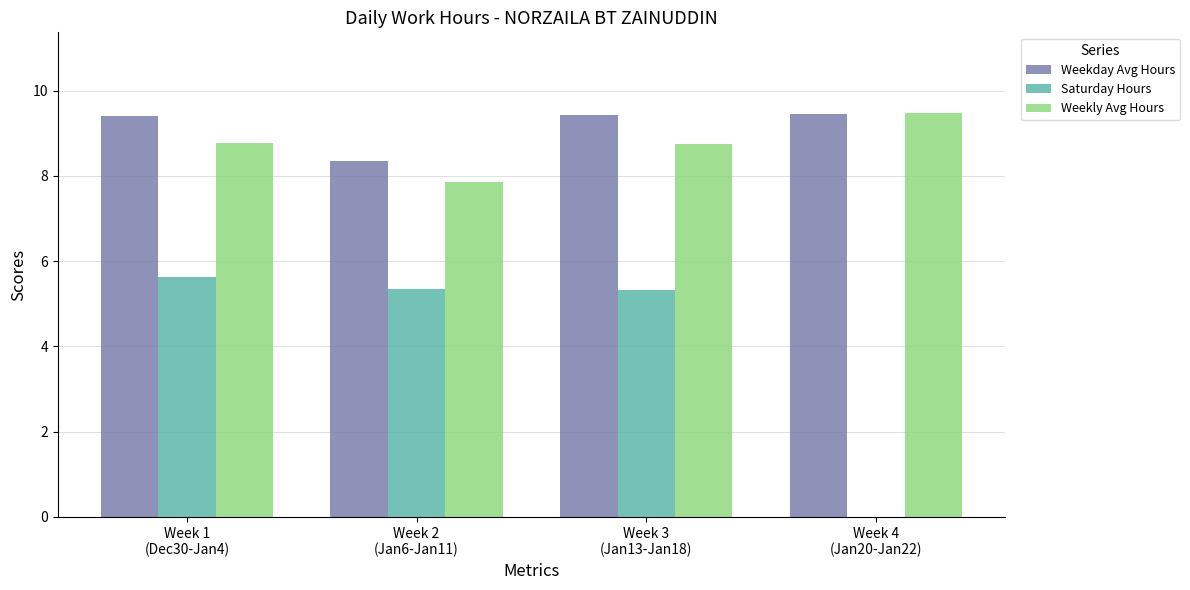

What is the highest value of the Weekly Avg Hours series?

9.5